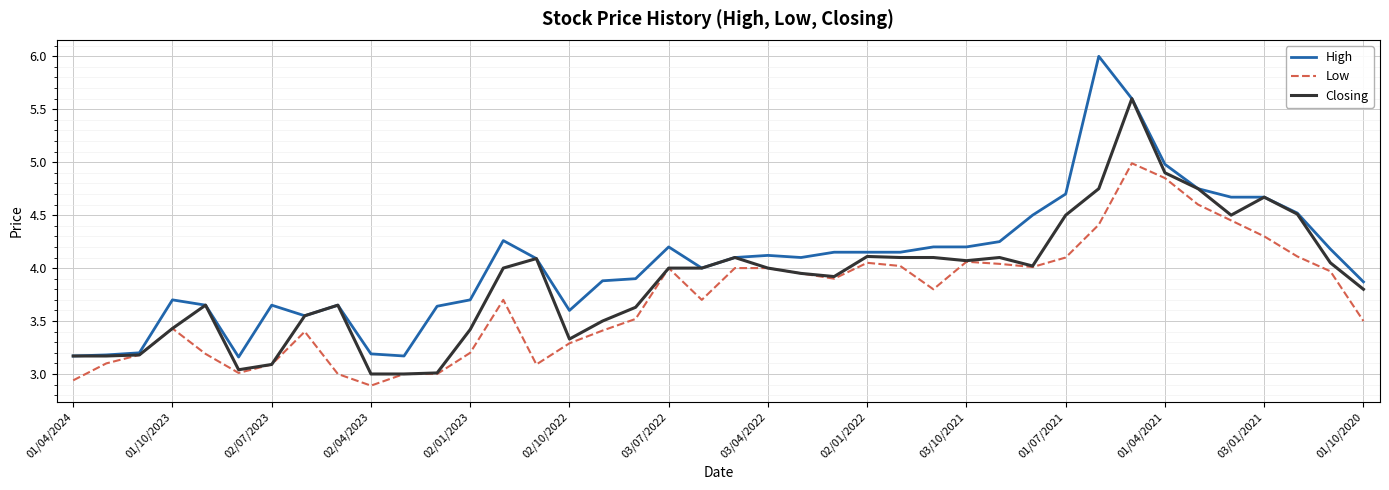

What is the greatest value displayed?

6.0